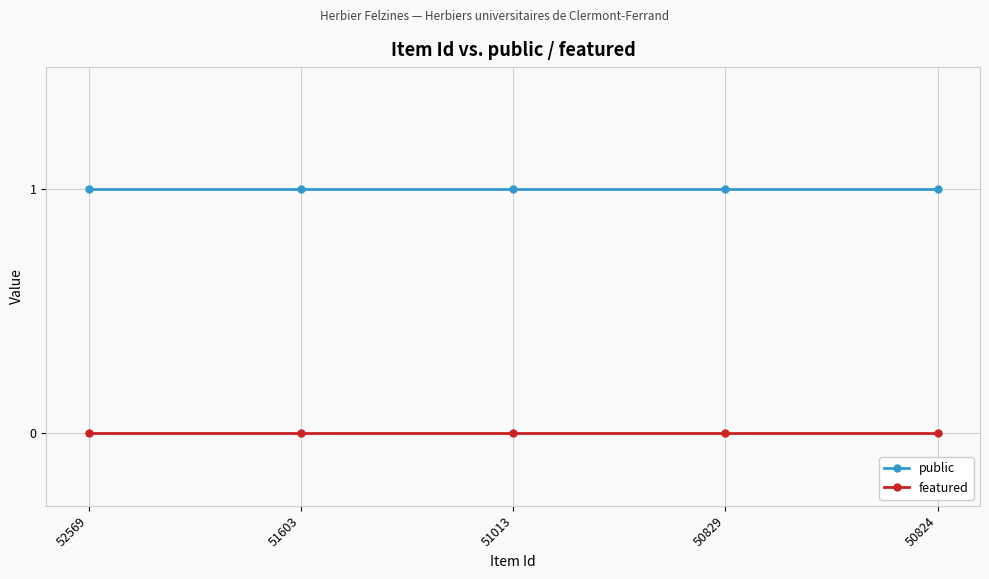

True or false: public and featured cross at least once.

False